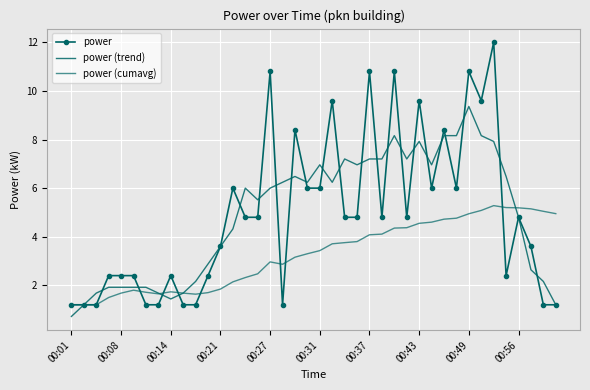

Where is the first local maximum for power (cumavg)?

00:31